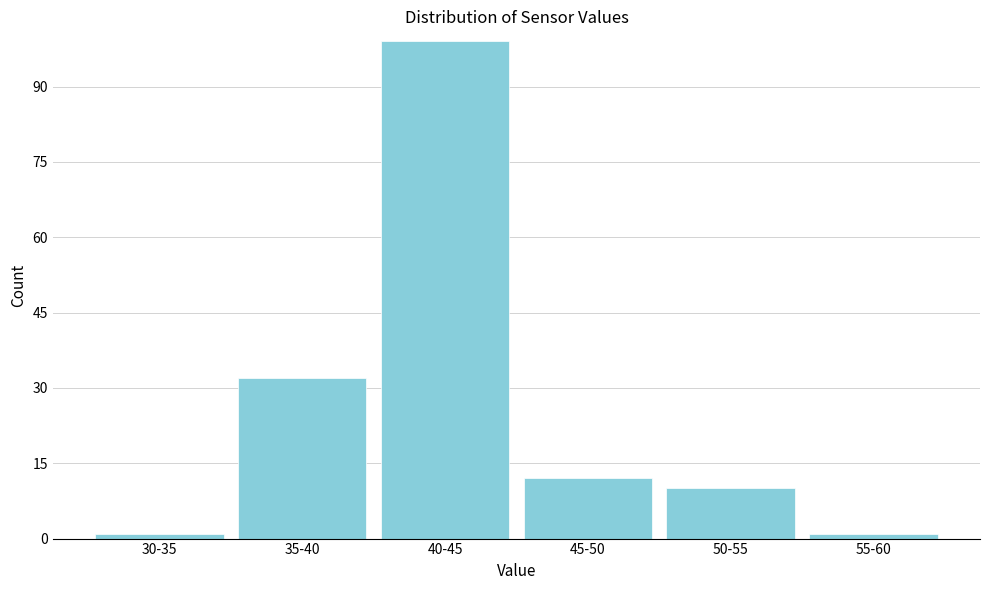

Reading right to left, transcribe all the data shown in this chart.

1	10	12	99	32	1